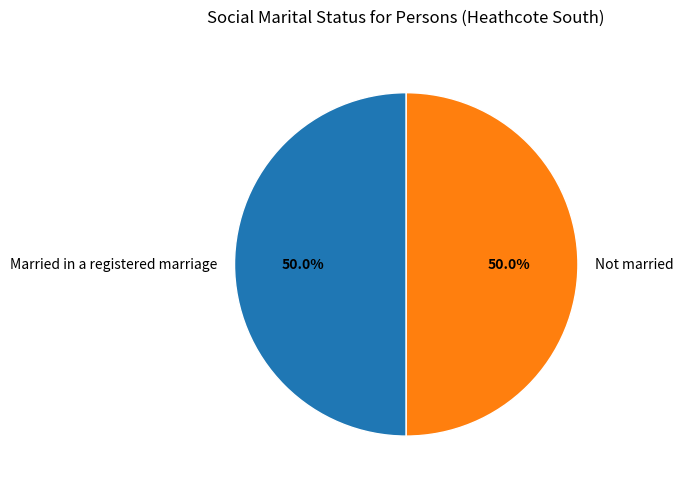

Count the number of slices in the pie.

2